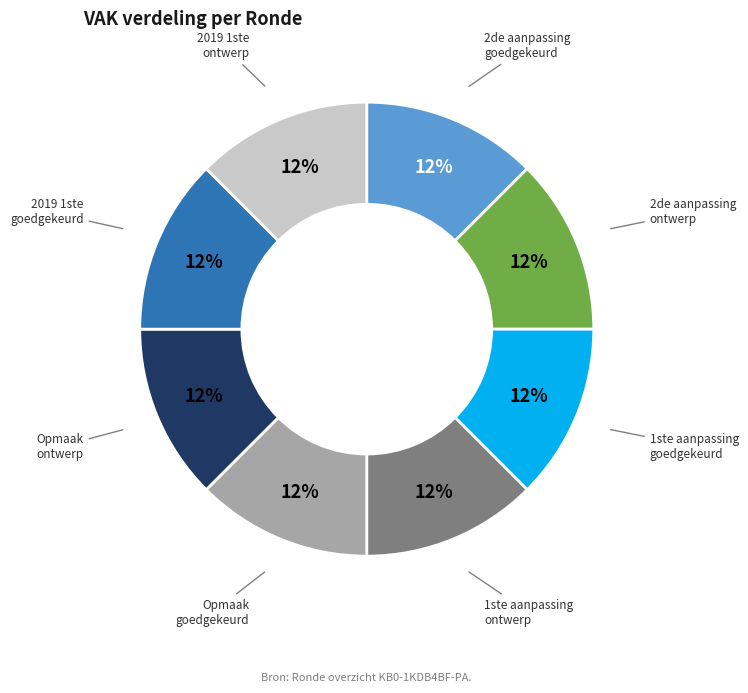

True or false: 2de aanpassing ontwerp accounts for 1% of the total.

False